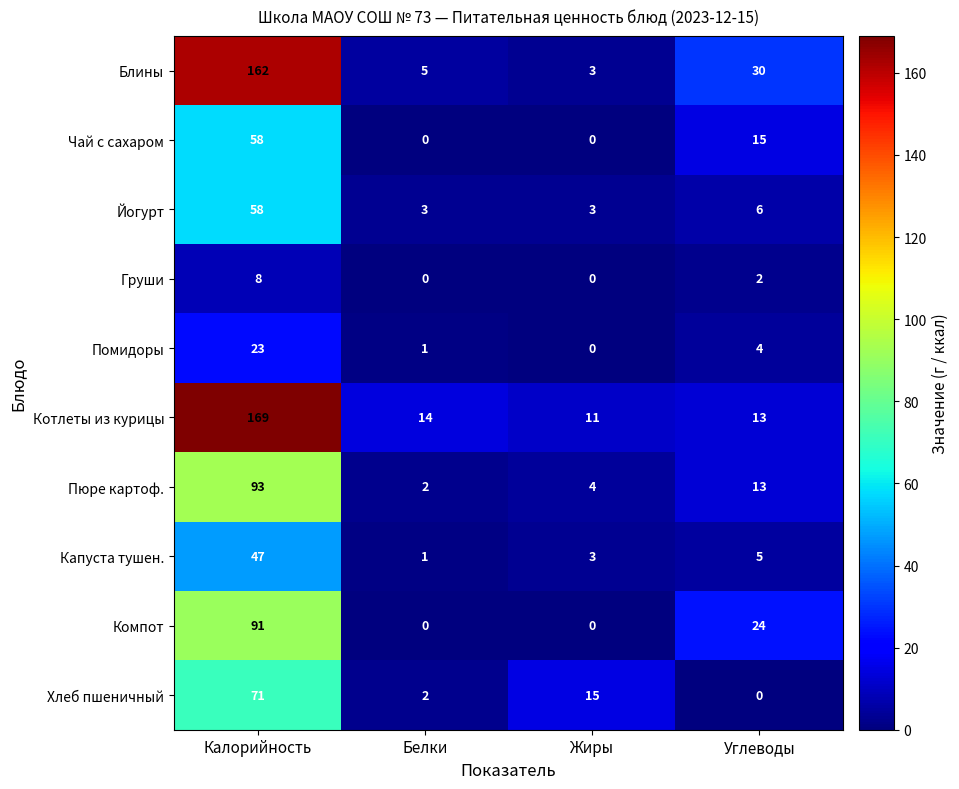

At which category is the sum across all series the highest?

Калорийность